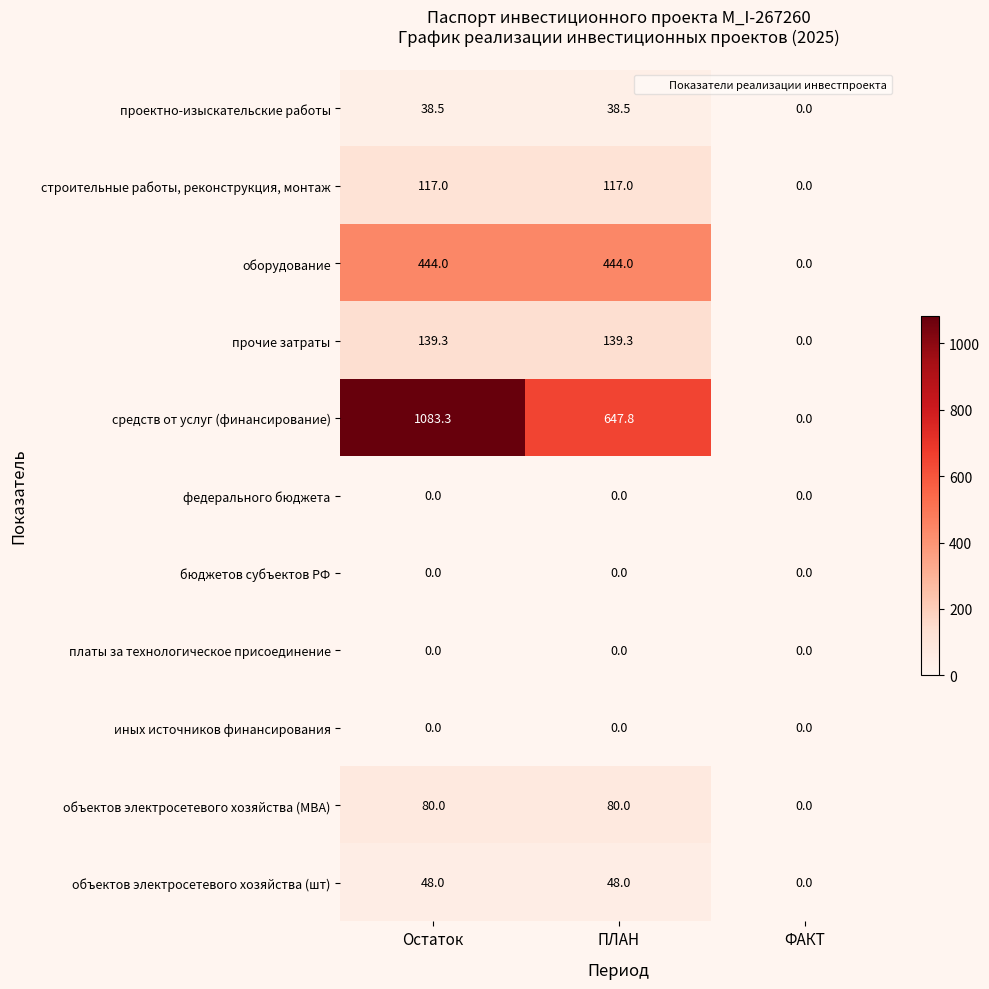

Between ПЛАН and ФАКТ, which series saw the biggest shift?

средств от услуг (финансирование)